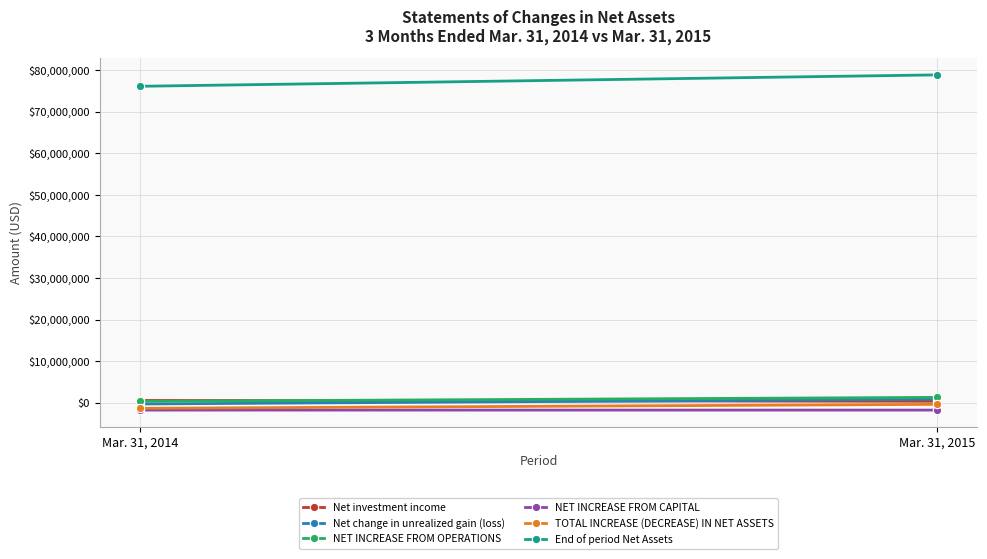

Is it true that Net change in unrealized gain (loss) equals 937952 at Mar. 31, 2015?

True